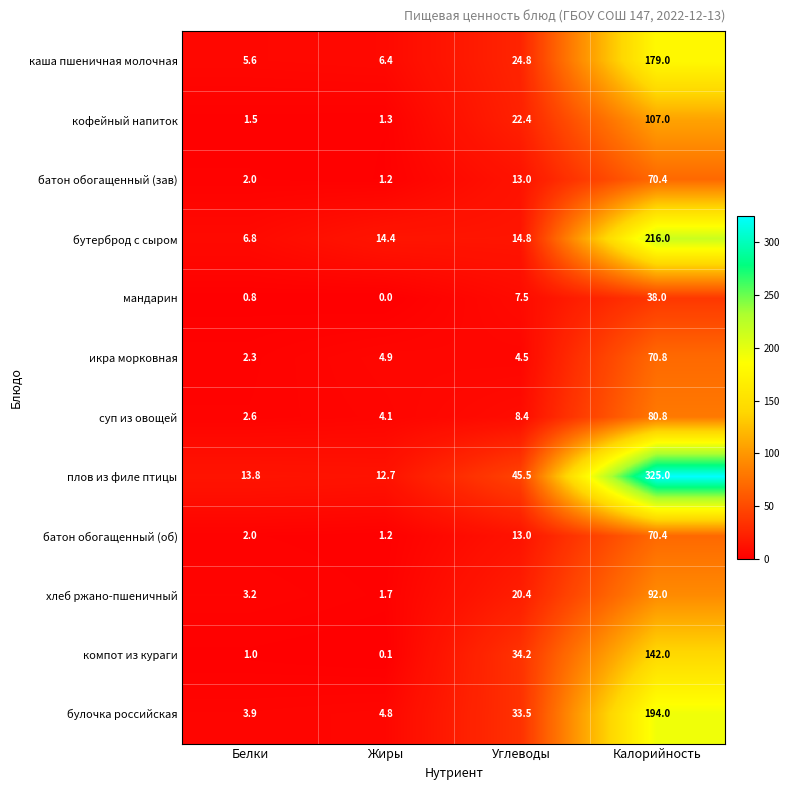

What is the sum of the компот из кураги values at Жиры and Углеводы?

34.3